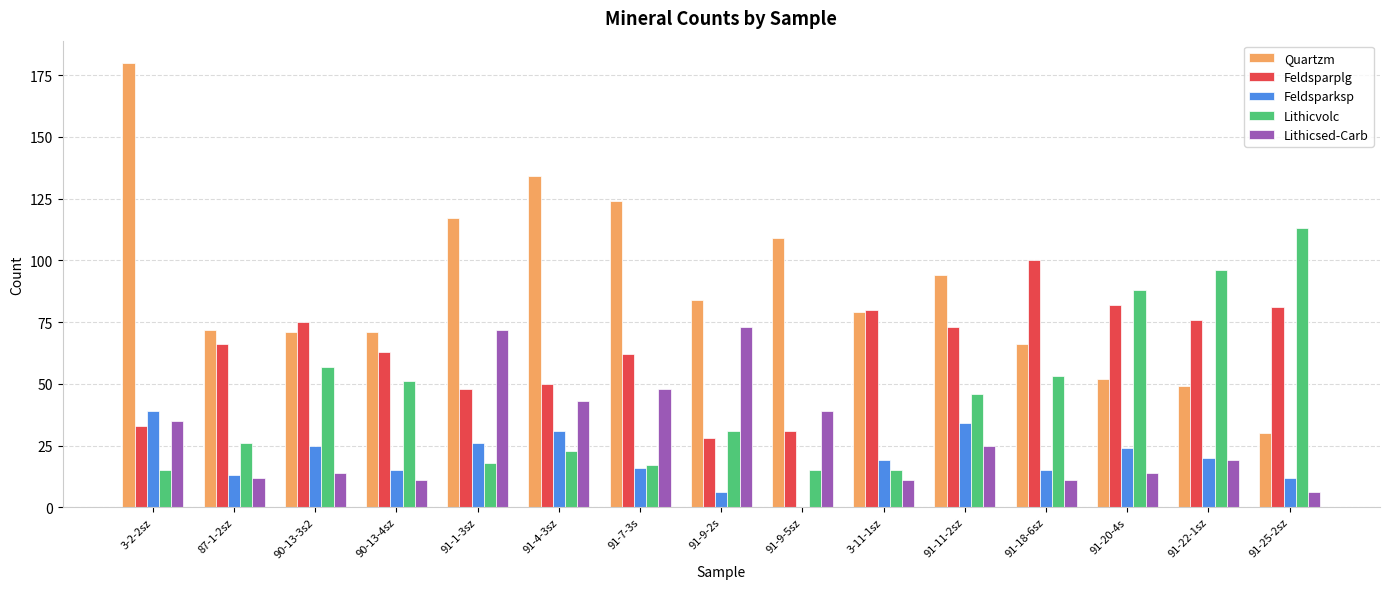

What is the total value across all series at 91-25-2sz?

242